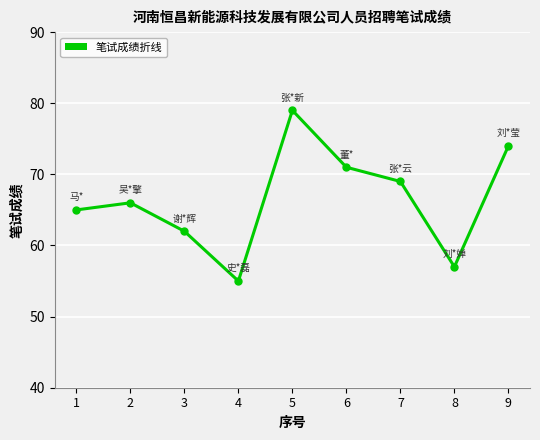

Reading right to left, transcribe all the data shown in this chart.

74	57	69	71	79	55	62	66	65